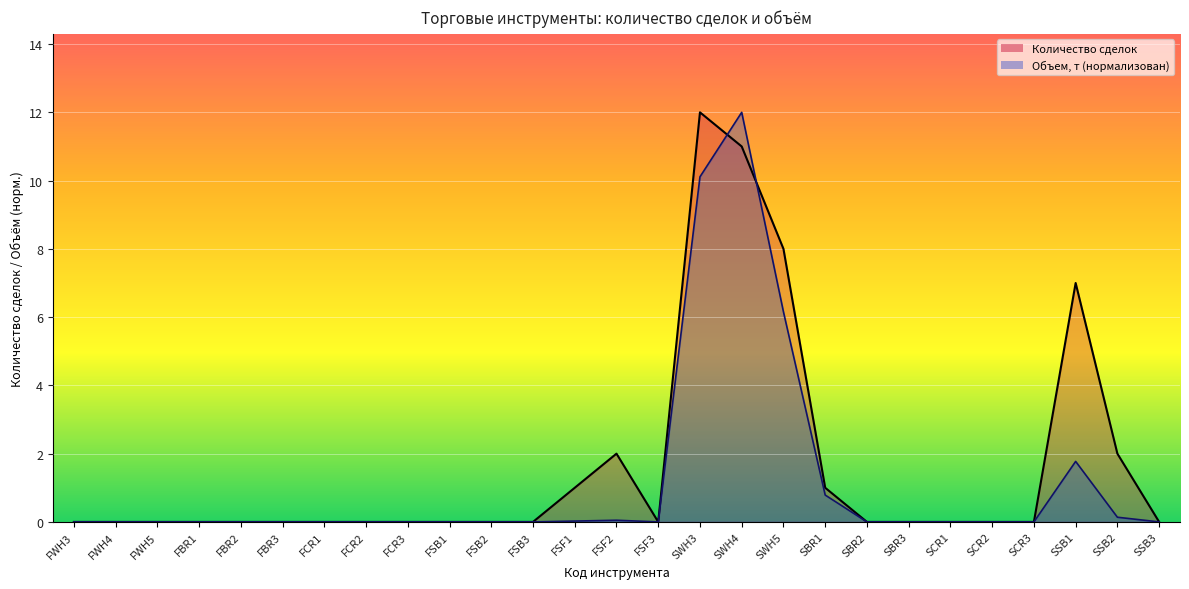

Which category has the highest value across all series?

SWH3